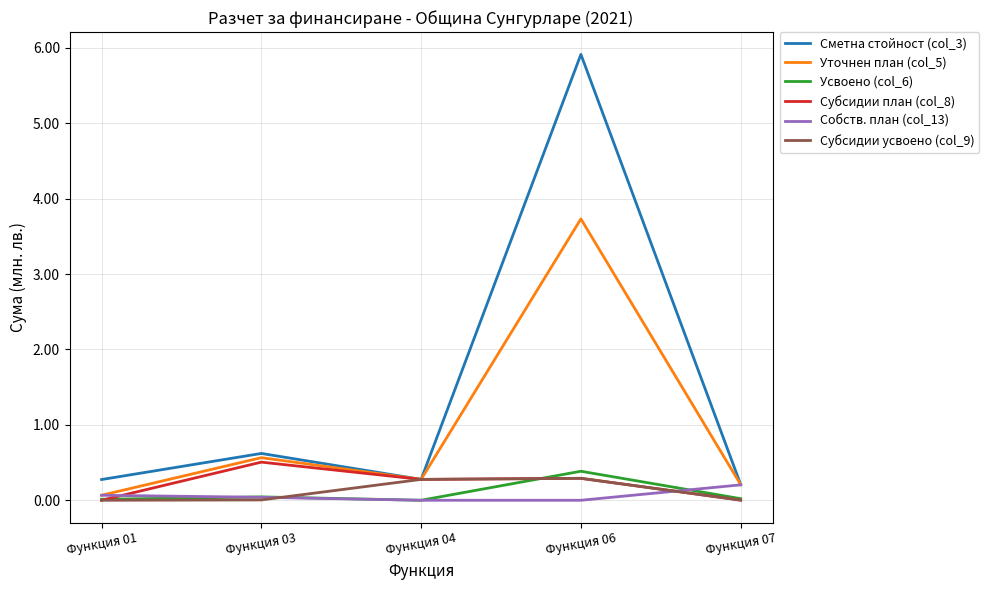

What are all the series names shown in the legend?

Сметна стойност (col_3), Уточнен план (col_5), Усвоено (col_6), Субсидии план (col_8), Собств. план (col_13), Субсидии усвоено (col_9)